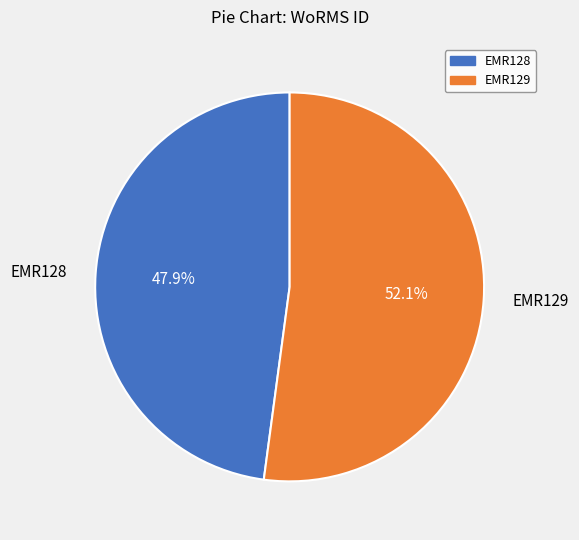

Is it true that EMR128 is 62% of the pie?

False